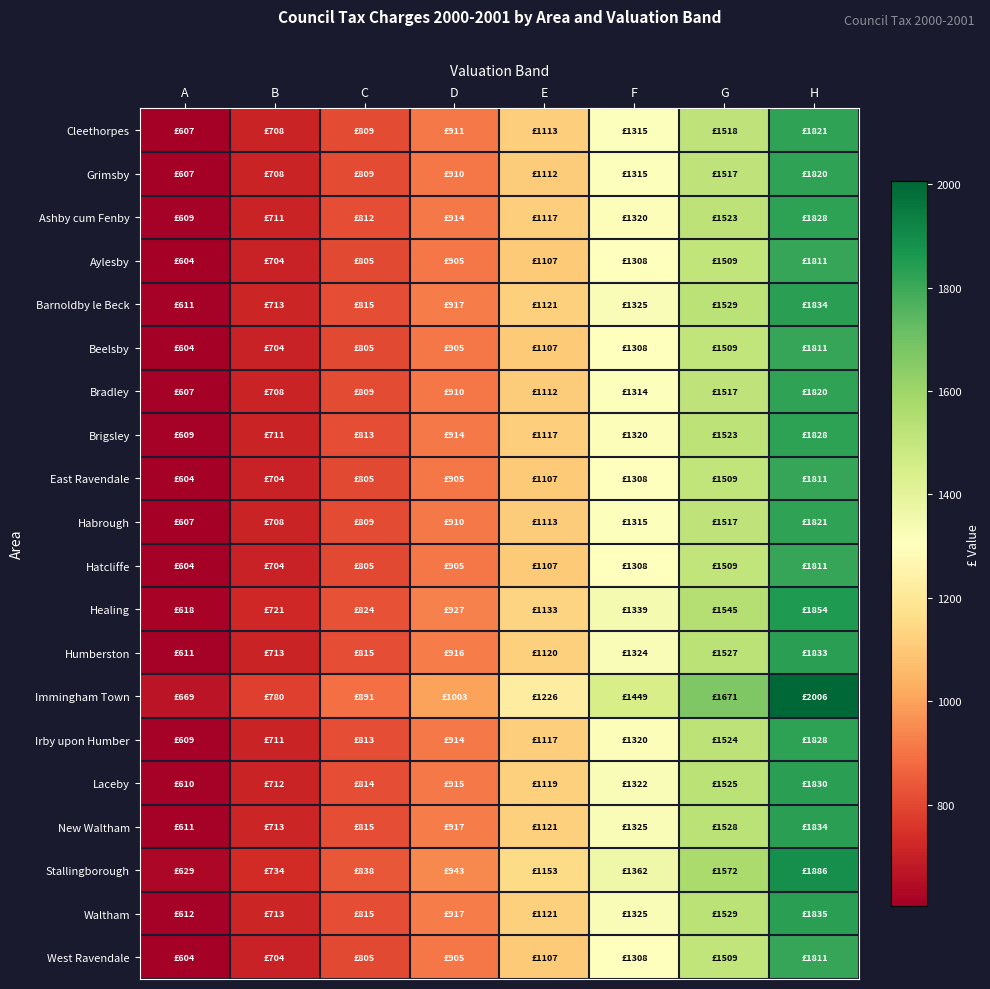

At which category is the sum across all series the highest?

H